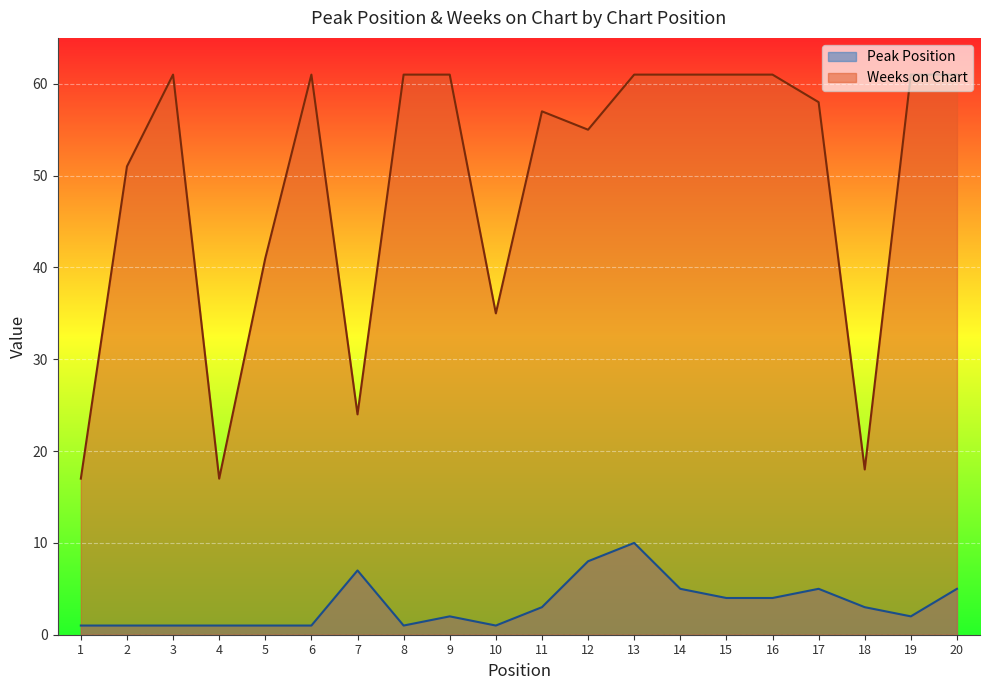

What is the maximum value for Peak Position?

10